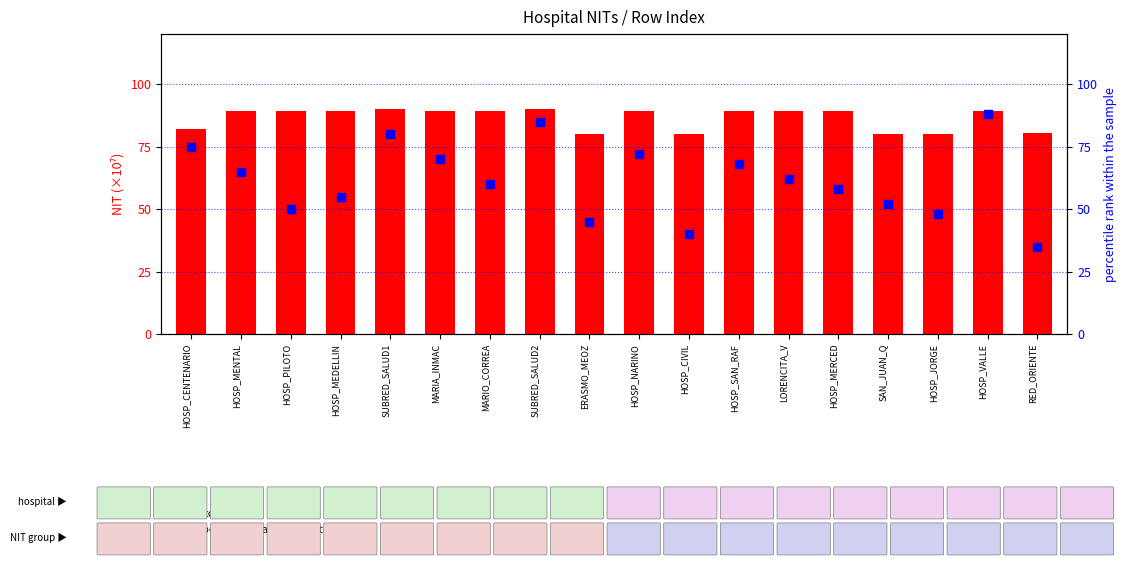

What are all the series names shown in the legend?

count, percentile rank within the sample